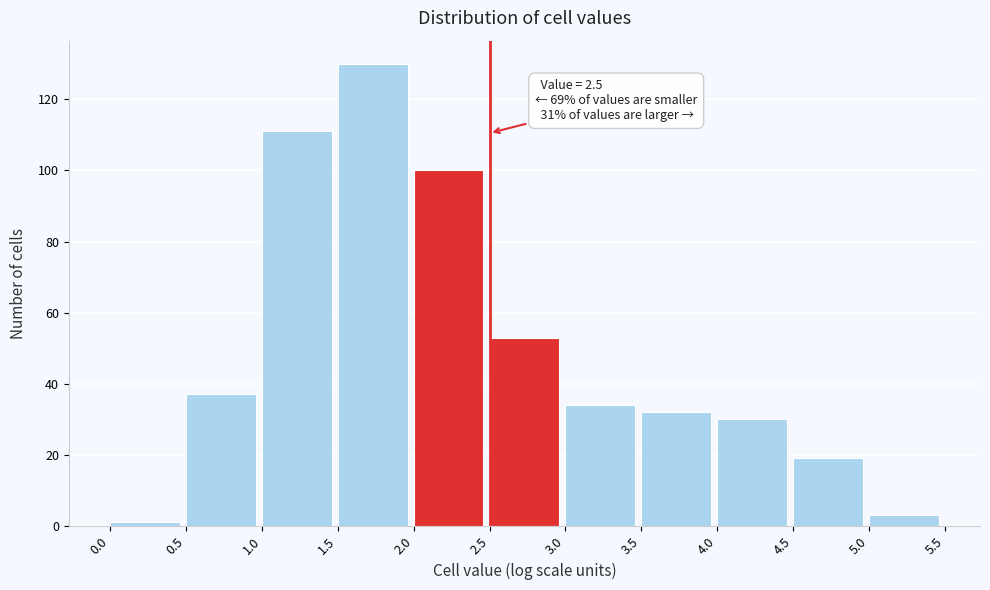

Which range on the x-axis has the tallest bar?

1.5 to 2.0